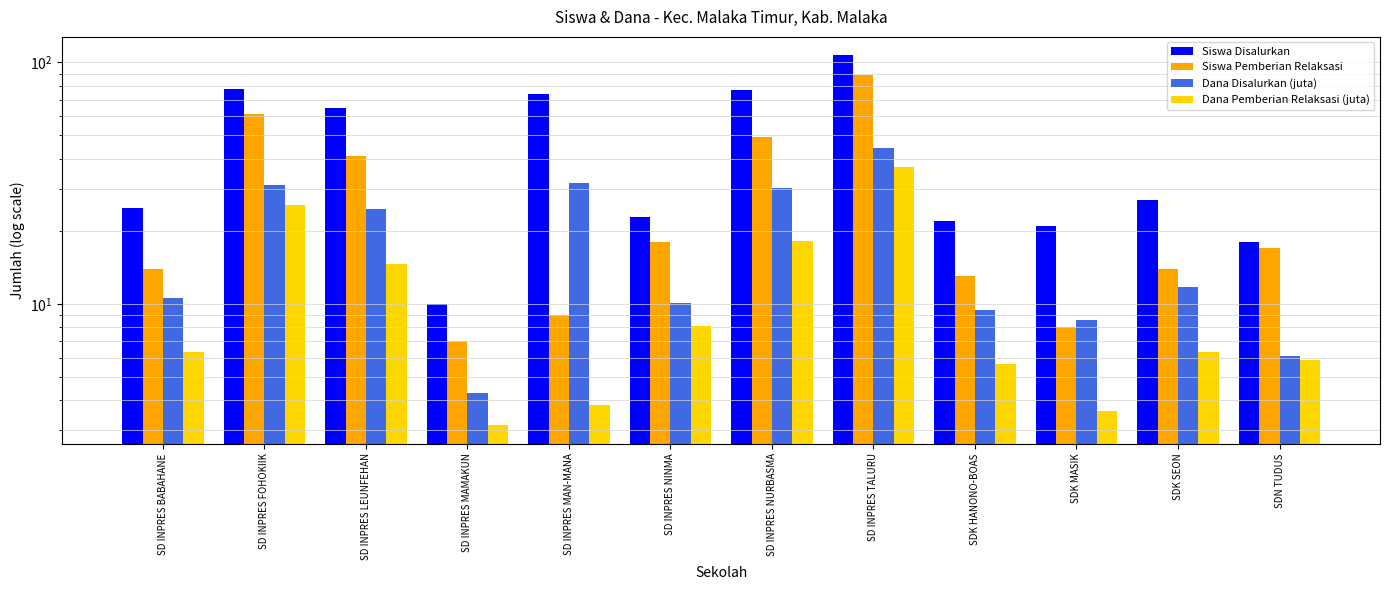

Which category has the lowest value across all series?

SD INPRES MAMAKUN